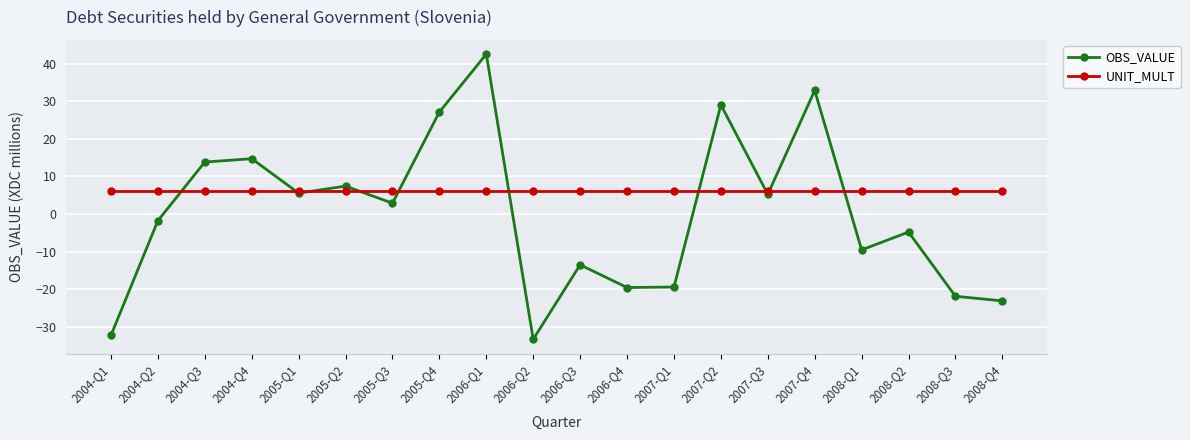

How many values in OBS_VALUE are above zero?

10